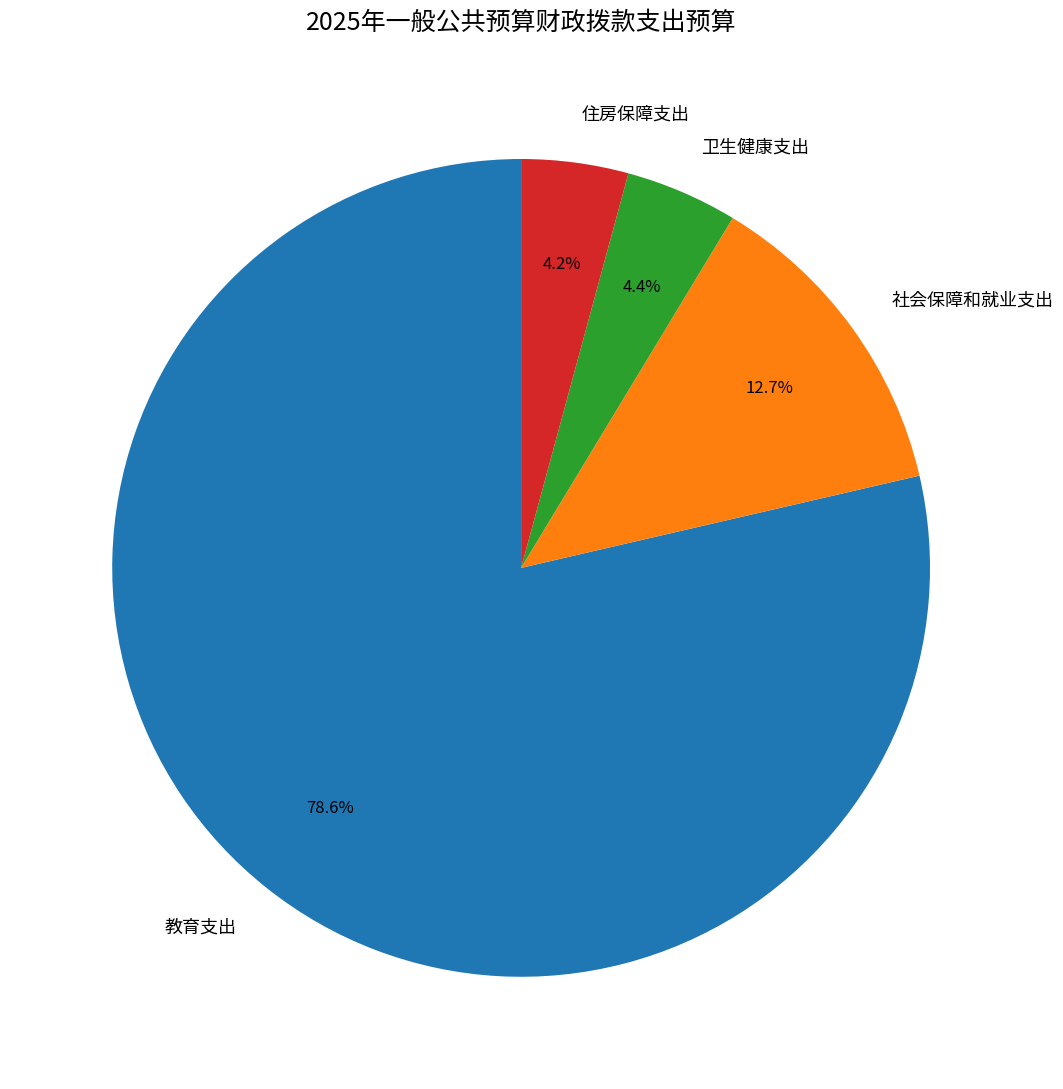

What is the ratio of the value at 卫生健康支出 to the value at 住房保障支出?

1.0